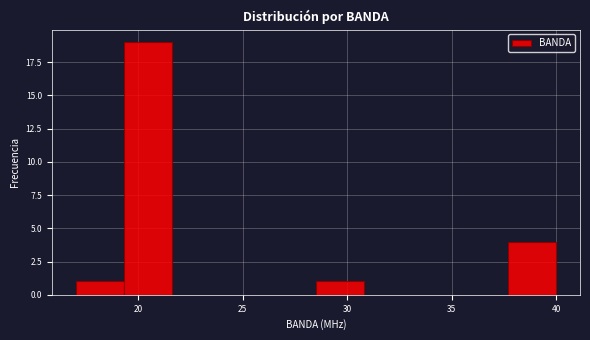

Reading left to right, list every bar in this chart as the range it spans on the x-axis followed by its height. Neither the bar edges nor the heights are printed on the chart, so give them approximately, as read against the axes.

17.0 to 19.3: 1
19.3 to 21.6: 19
21.6 to 23.9: 0
23.9 to 26.2: 0
26.2 to 28.5: 0
28.5 to 30.8: 1
30.8 to 33.1: 0
33.1 to 35.4: 0
35.4 to 37.7: 0
37.7 to 40.0: 4